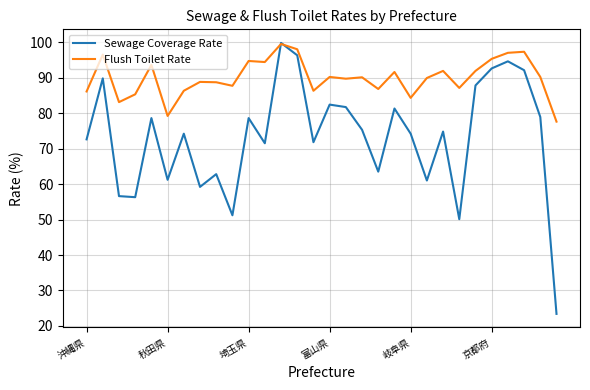

What is the average value of the Sewage Coverage Rate series?

73.1